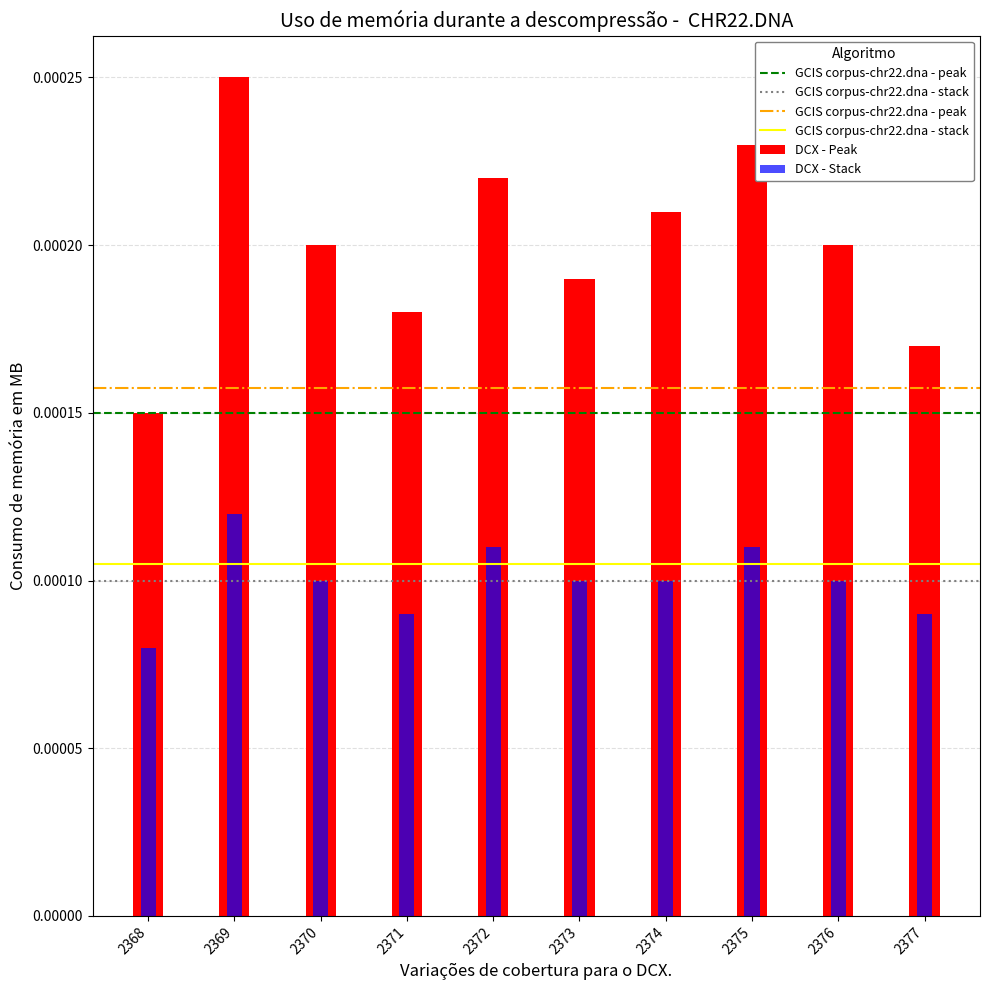

The DCX - Peak series shows 0.0 at 2375. True or false?

False